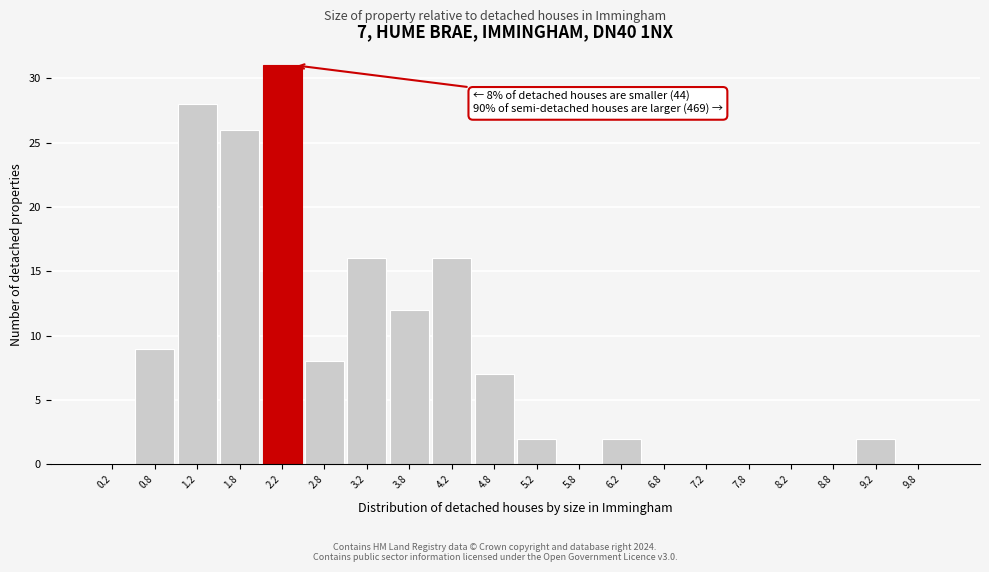

Which range on the x-axis has the tallest bar?

2.0 to 2.5